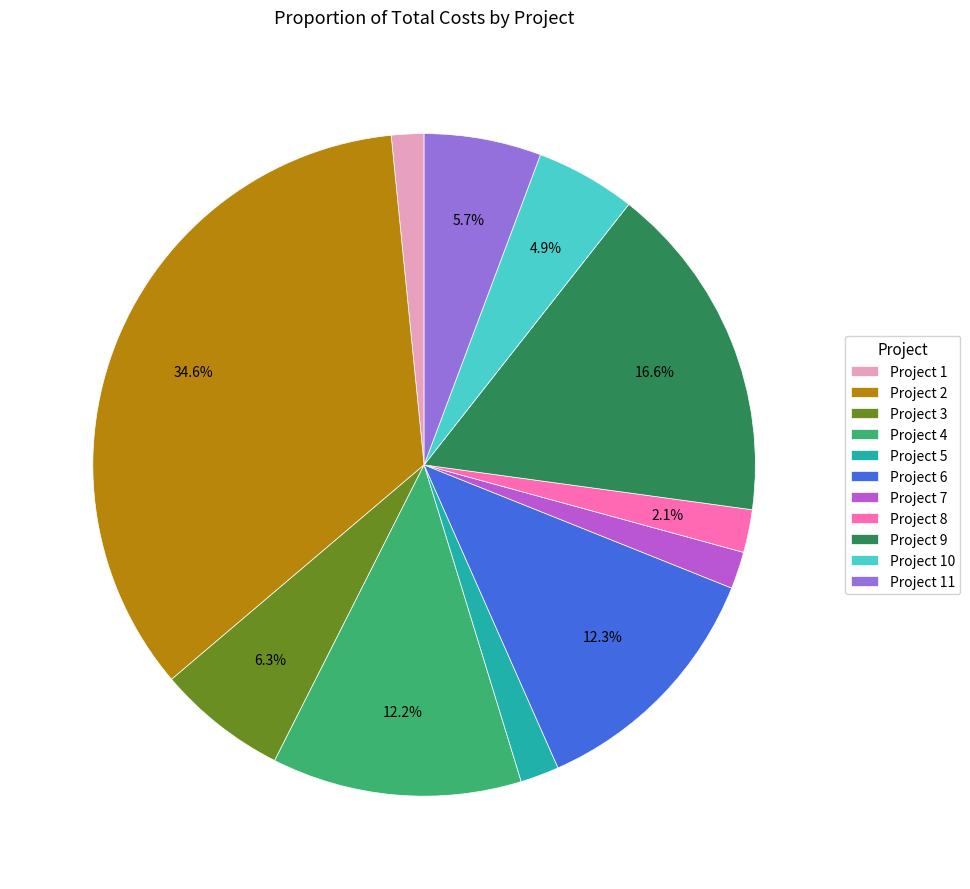

Do Project 5 and Project 9 together represent more than half of the pie?

No